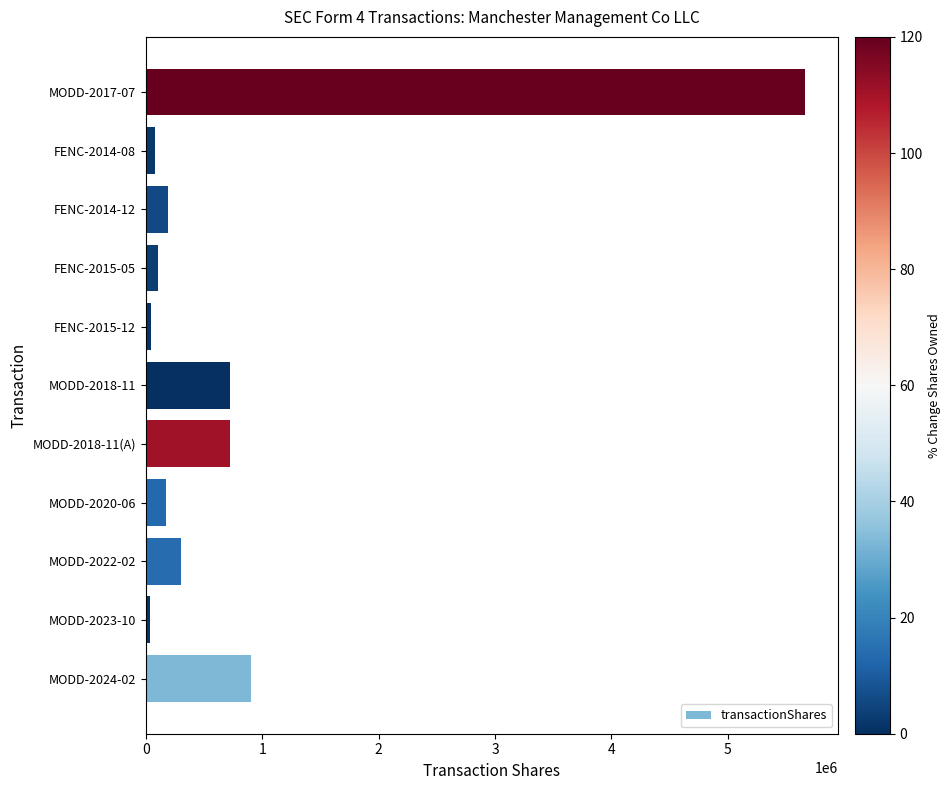

What is the greatest value displayed?

5664690